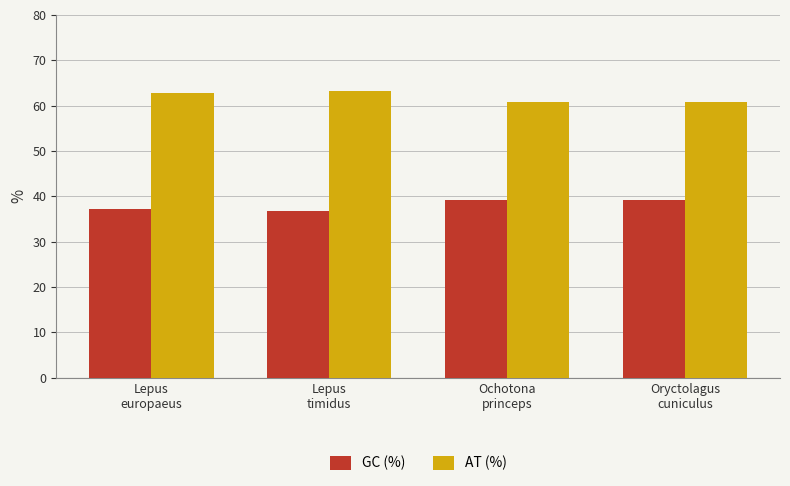

What is the highest value of the AT (%) series?

63.2